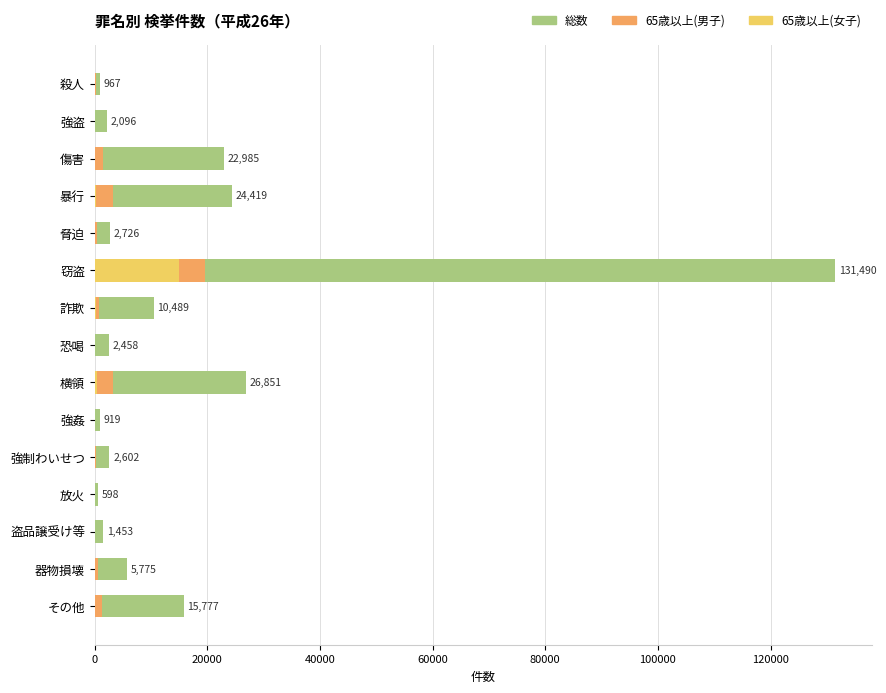

Which has a higher value, 器物損壊 or その他?

その他